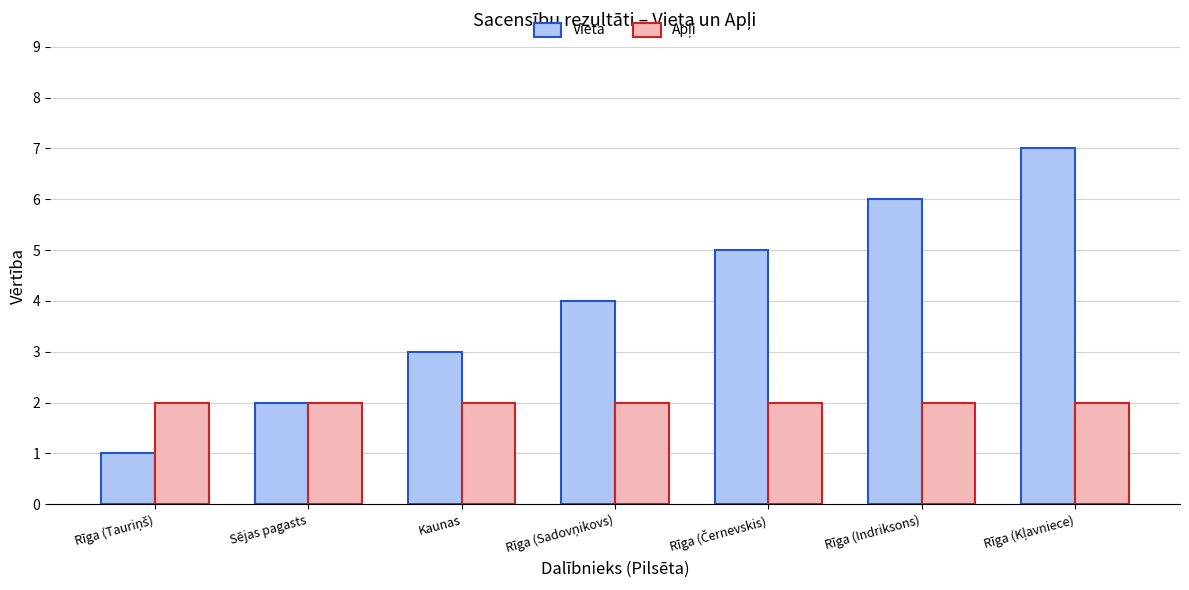

The Vieta series shows 3 at Sējas pagasts. True or false?

False